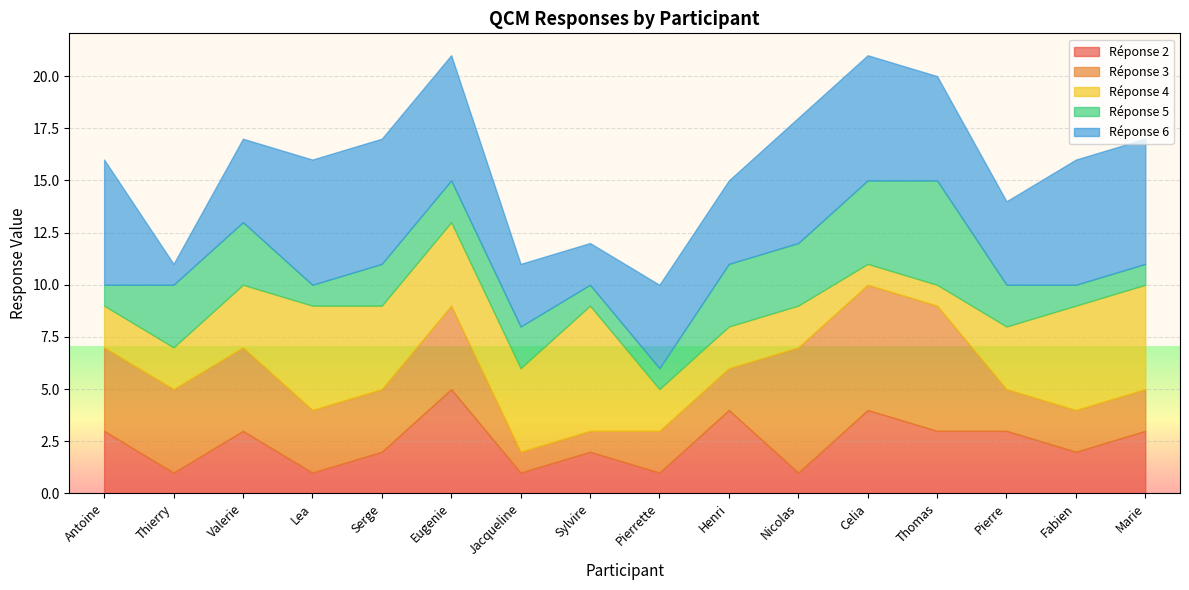

Is the value of Réponse 3 at Henri greater than the value of Réponse 6 at Celia?

No